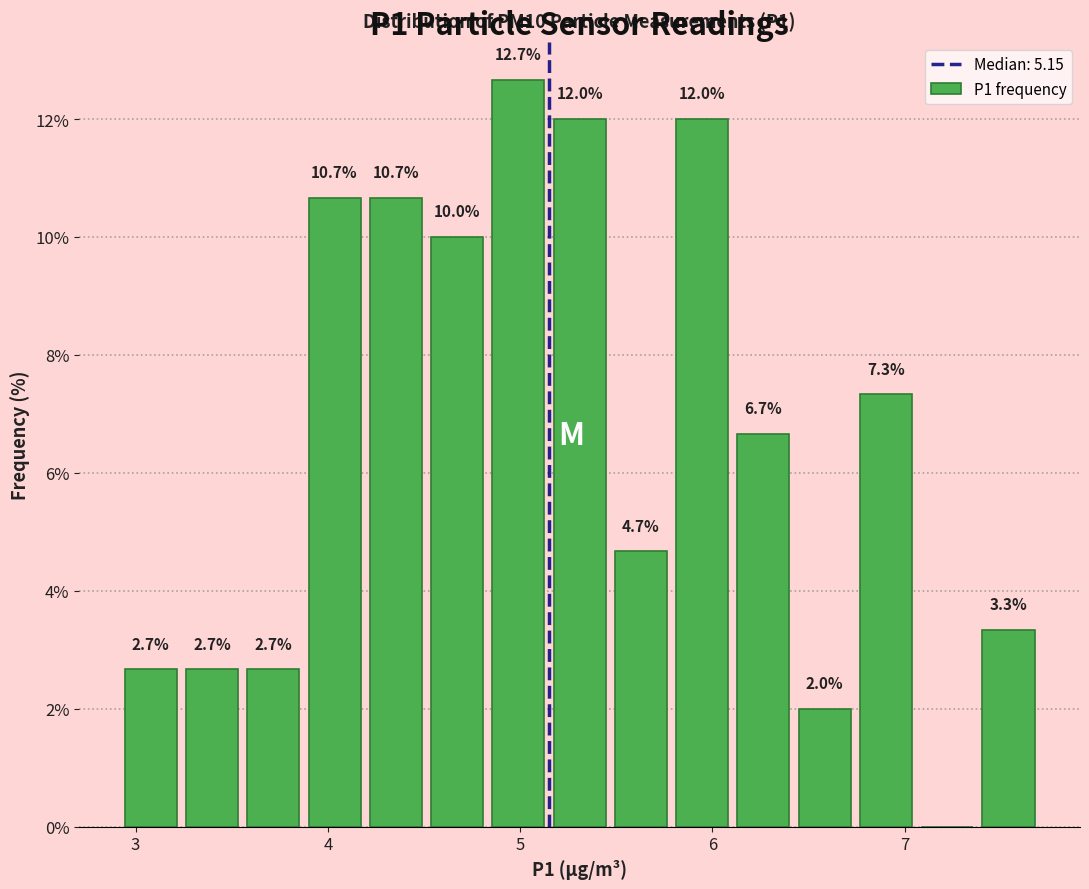

Around what value on the x-axis is the tallest bar? Give the approximate position of its centre, as read against the axis.

5.0